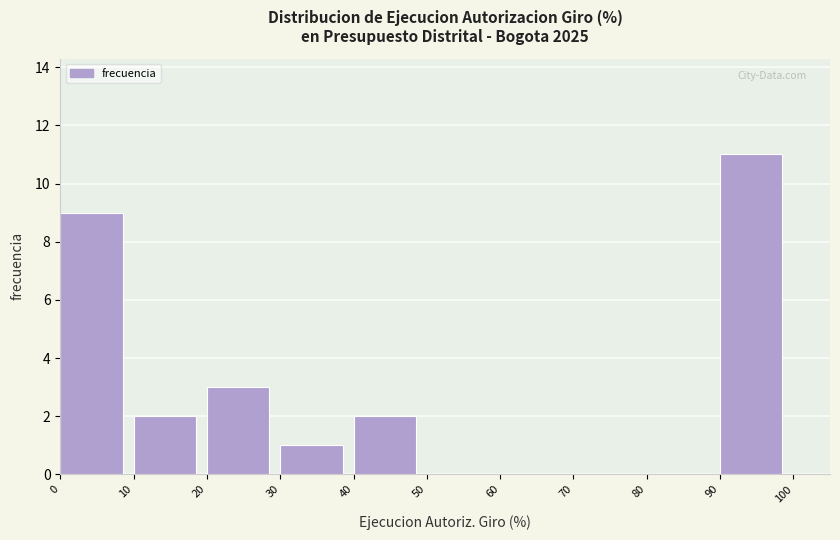

Reading left to right, list every bar in this chart as the range it spans on the x-axis followed by its height. The values are not printed on the chart, so give them approximately, as read against the axis.

0 to 10: 9
10 to 20: 2
20 to 30: 3
30 to 40: 1
40 to 50: 2
50 to 60: 0
60 to 70: 0
70 to 80: 0
80 to 90: 0
90 to 100: 11